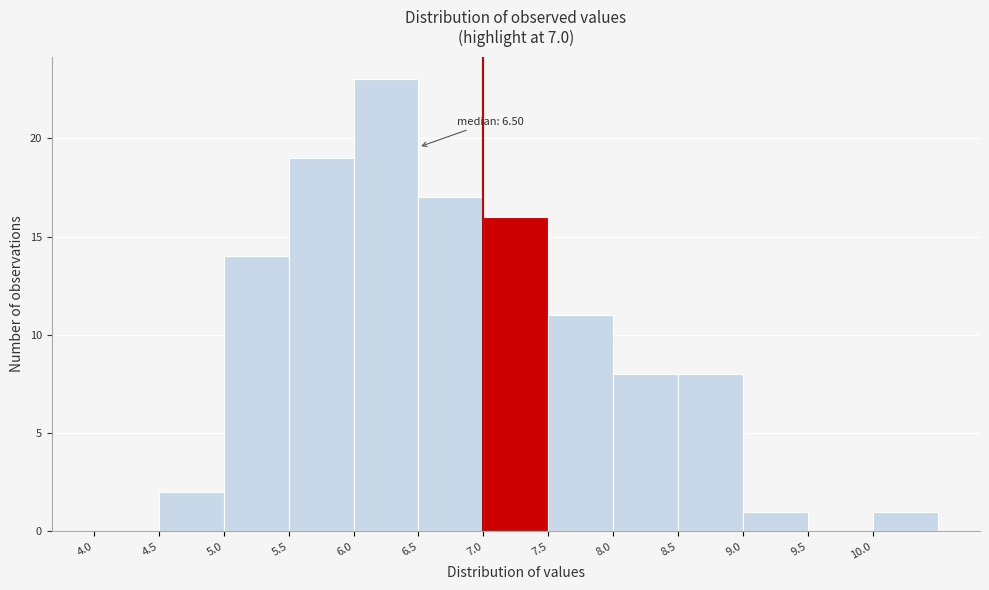

Over which range of the x-axis is the bar tallest?

6.0 to 6.5